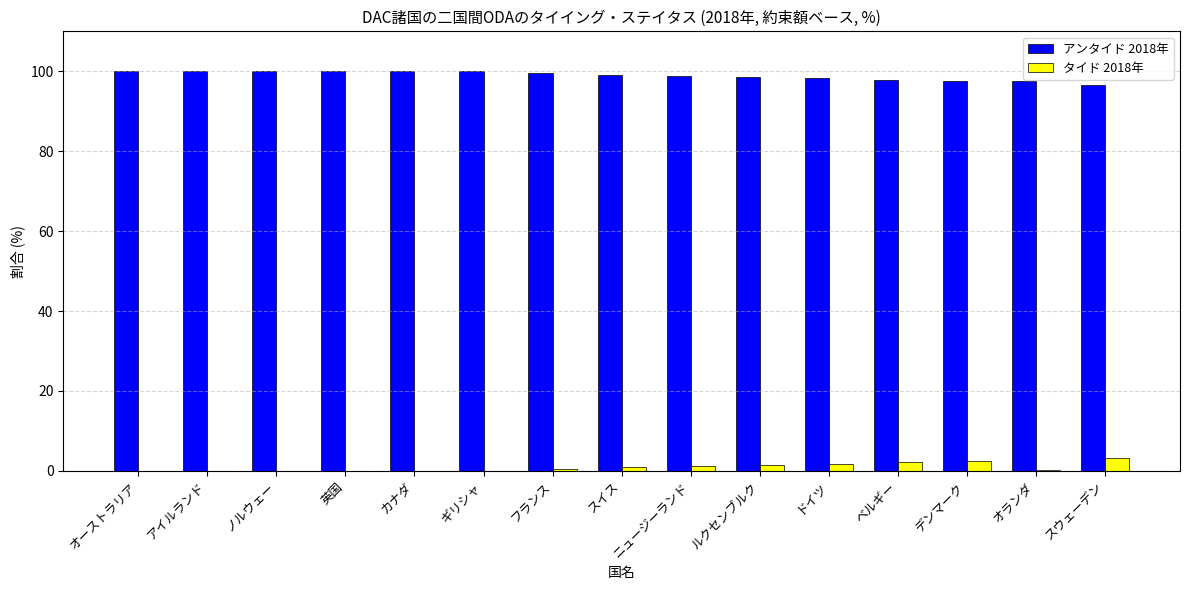

What is the difference between the タイド 2018年 values at デンマーク and ニュージーランド?

1.1